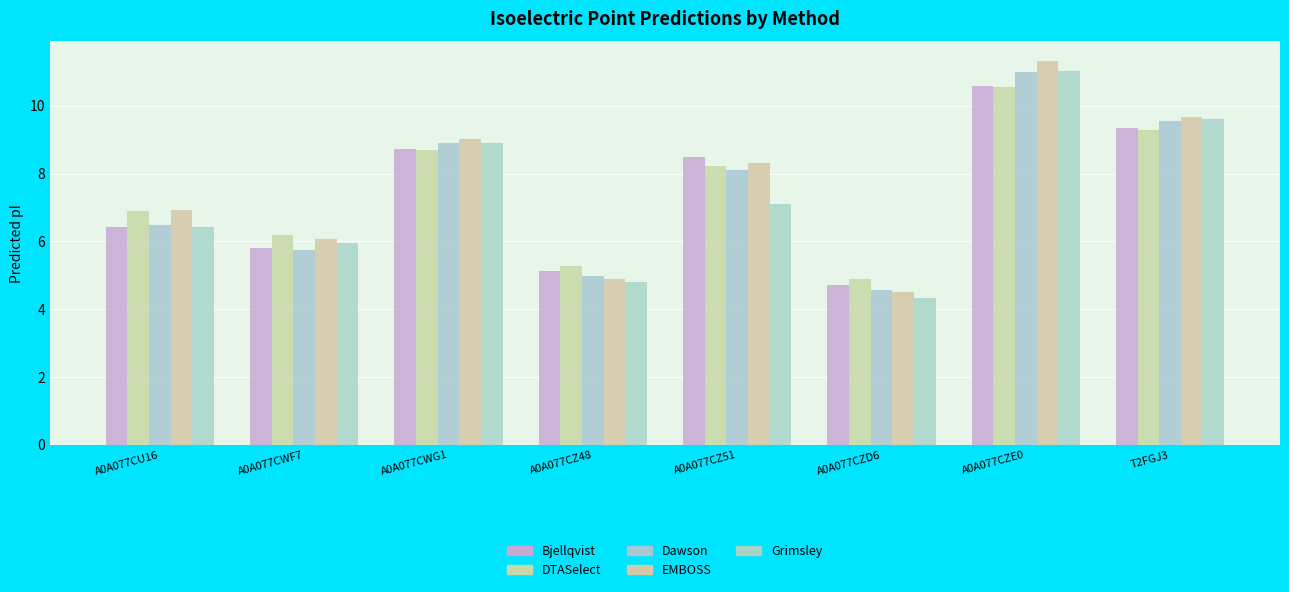

Does the chart contain any negative values?

No